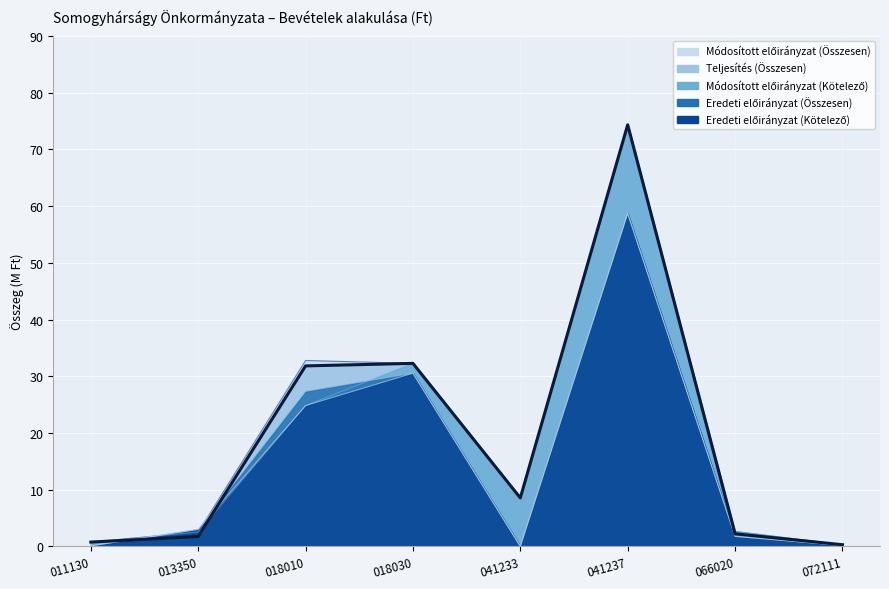

At how many categories does at least one series exceed 32?

3